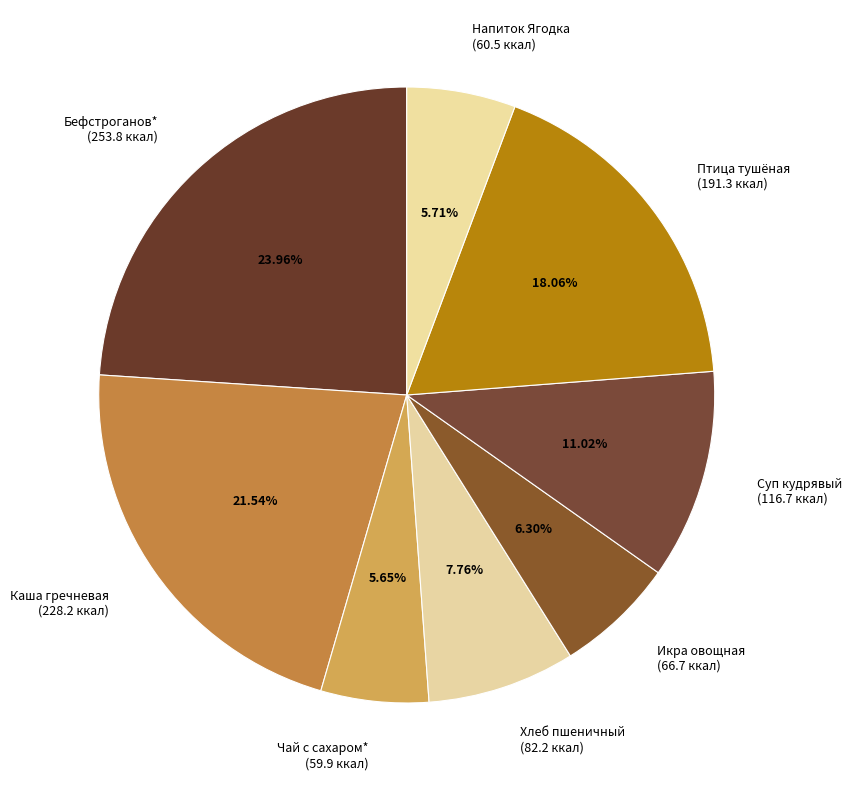

How many slices are in this pie chart?

8